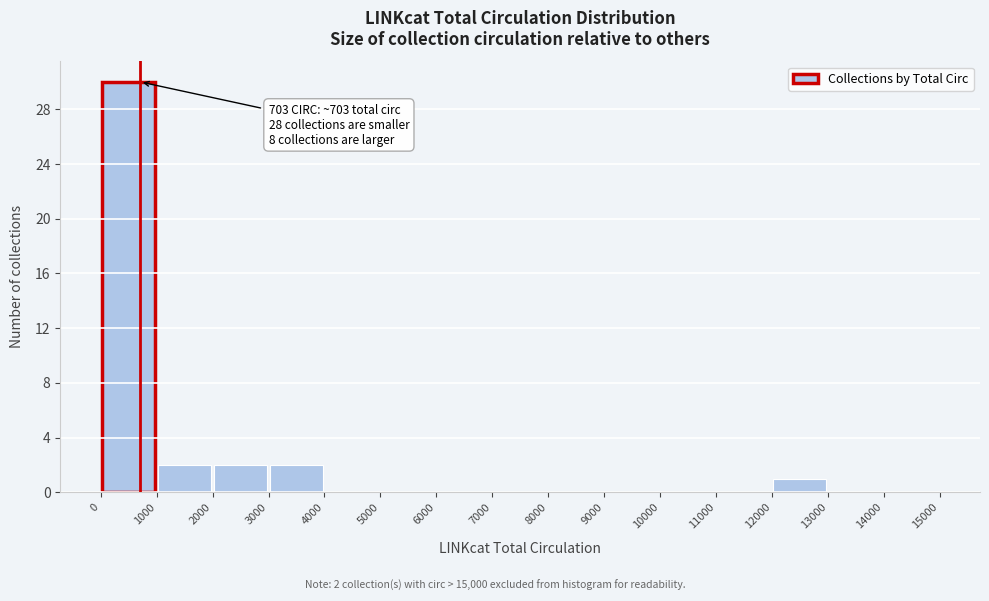

Which range on the x-axis has the tallest bar?

0 to 1000